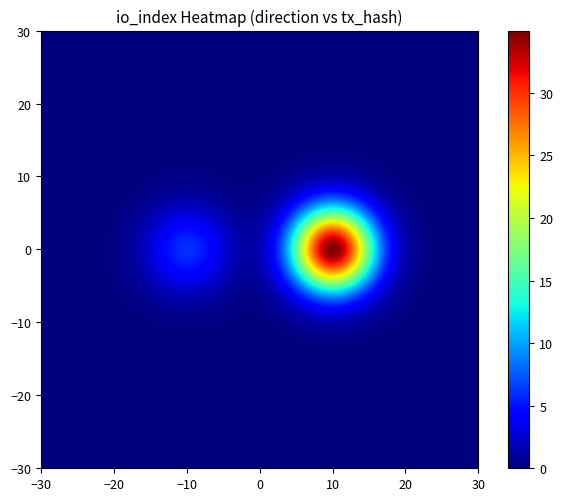

How many data points does each series have?

2